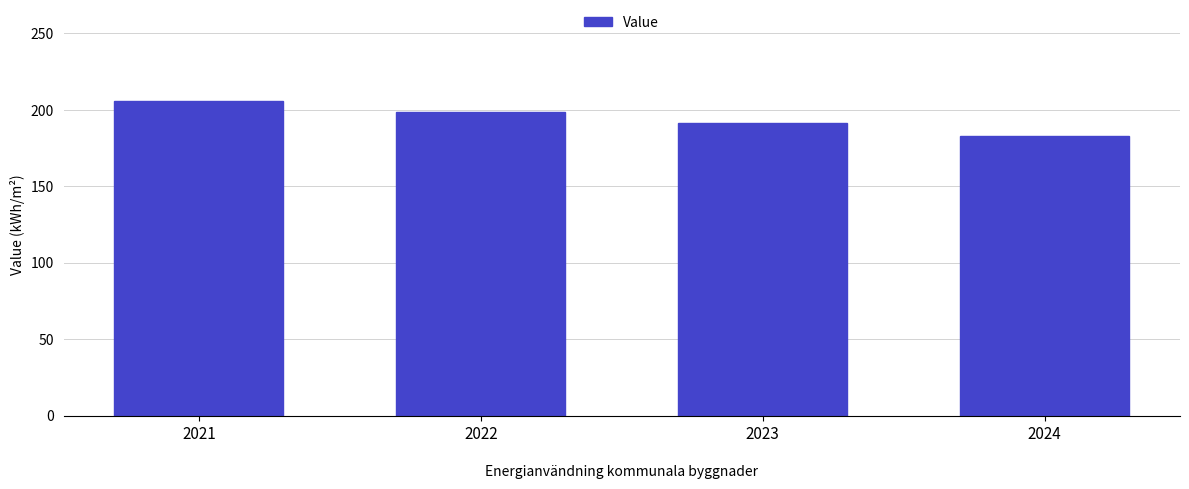

What is the difference between the maximum and minimum values?

23.4